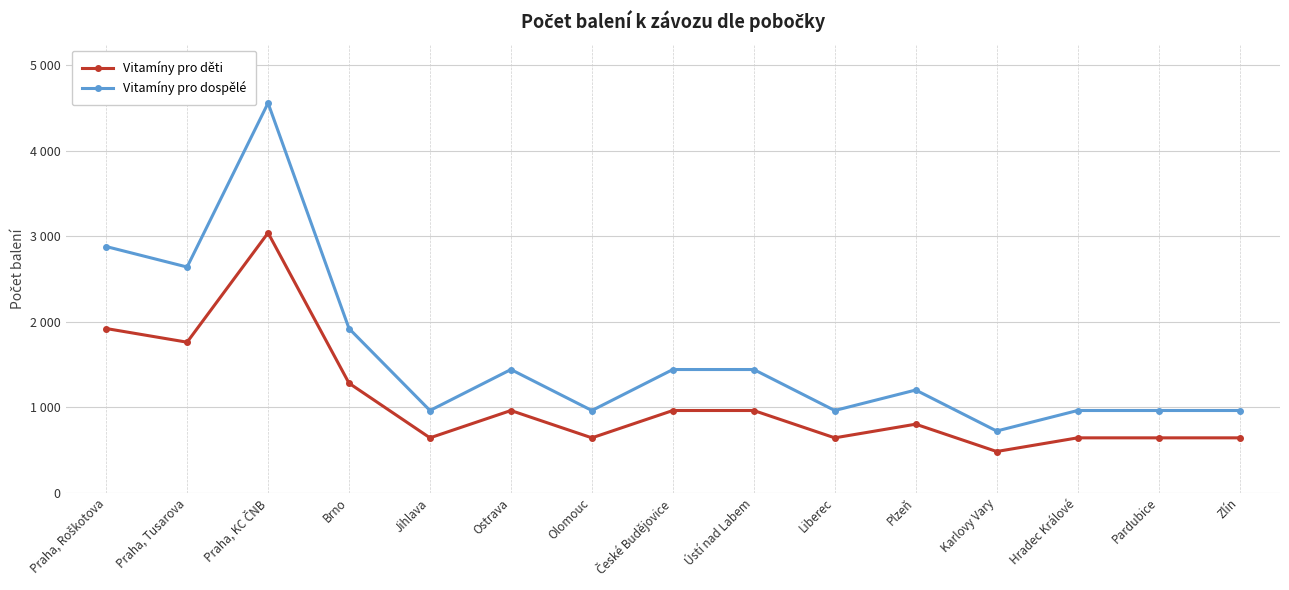

At which label does Vitamíny pro děti first exceed 800?

Praha, Roškotova